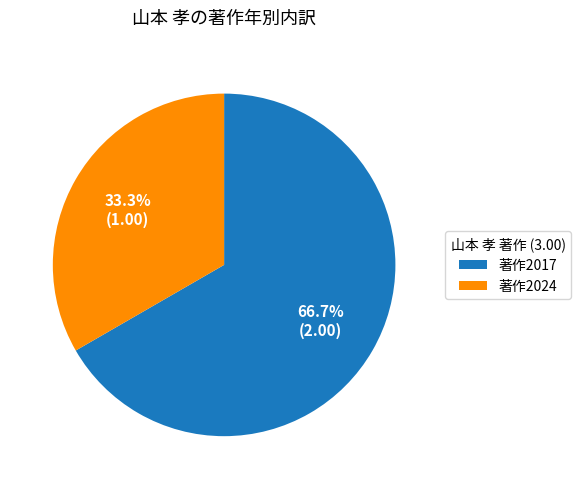

How many segments does this pie chart have?

2